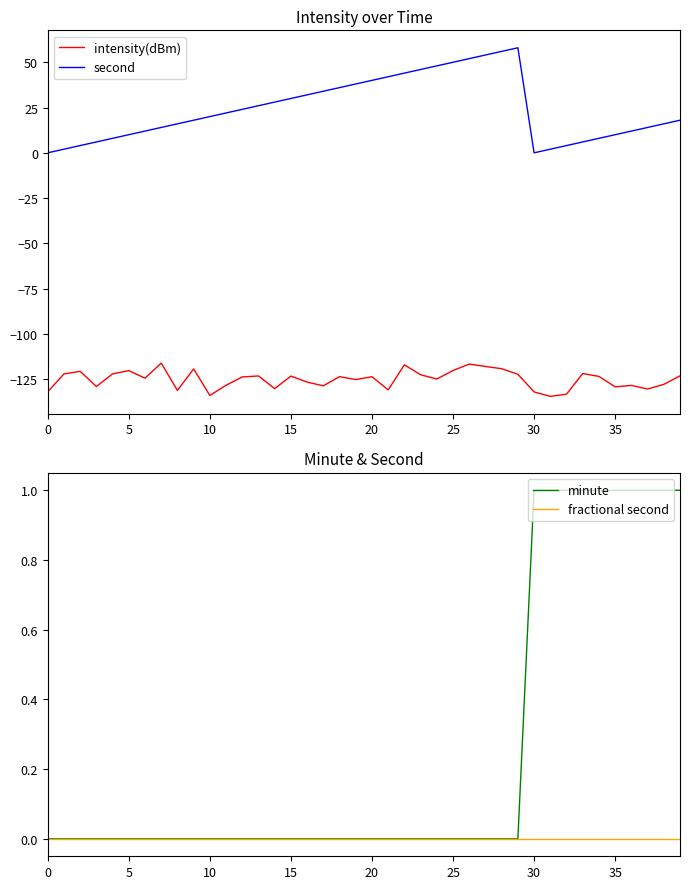

At which category does second reach its first local valley?

30